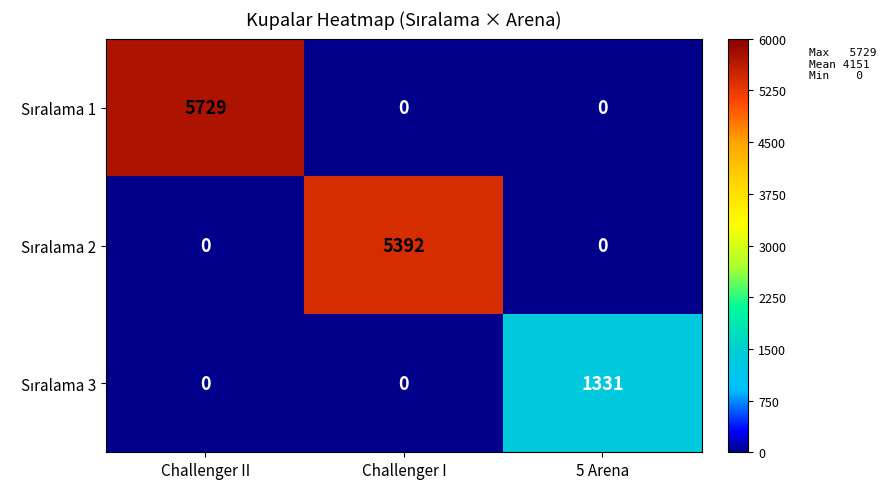

What is the difference between the highest and lowest values at Challenger II?

5729